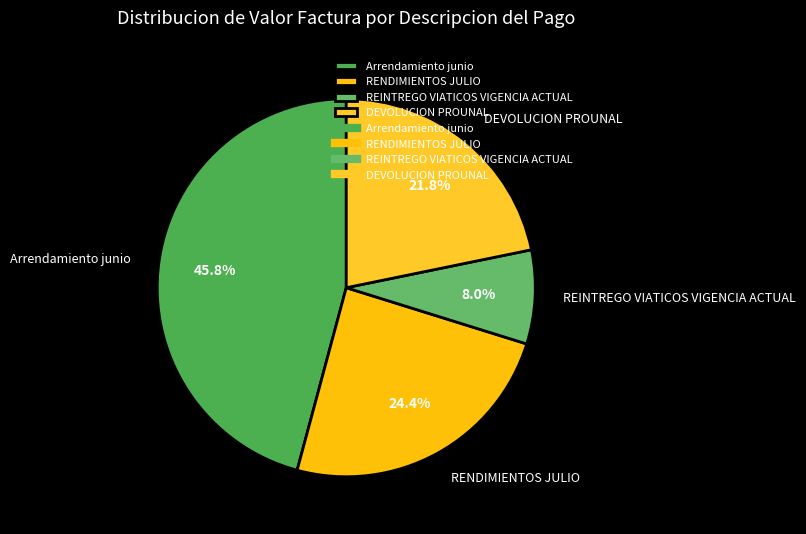

To the nearest percent, what is the difference between the RENDIMIENTOS JULIO and Arrendamiento junio slice percentages?

21%